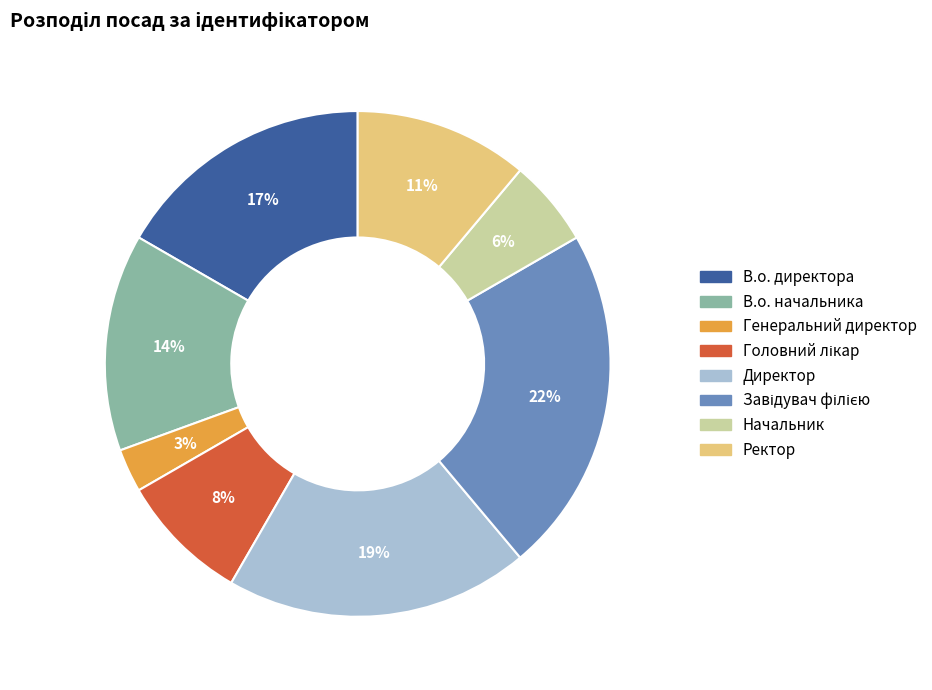

Which category has the smallest portion of the pie?

Генеральний директор